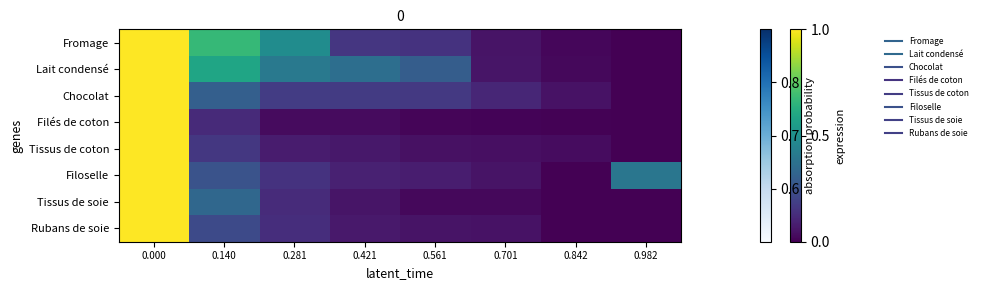

Rank the series at 0.982 from highest to lowest value.

Filoselle, Fromage, Lait condensé, Chocolat, Filés de coton, Tissus de coton, Tissus de soie, Rubans de soie